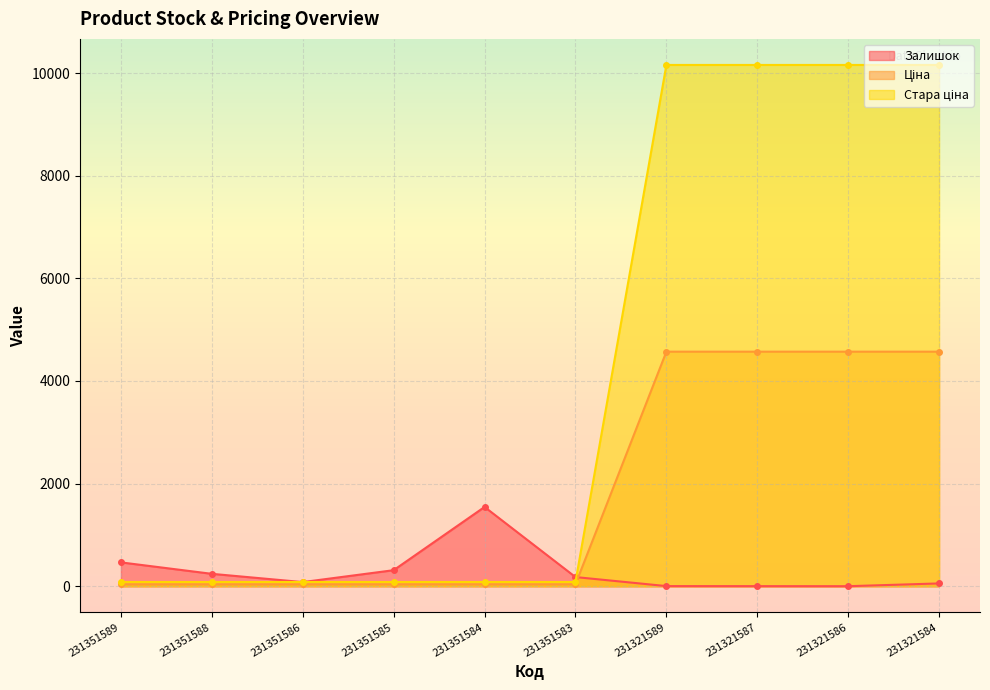

True or false: Ціна and Залишок cross at least once.

True